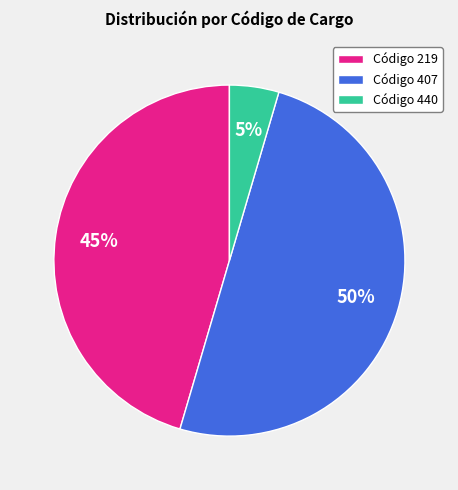

Combined, do Código 440 and Código 407 account for over 50%?

Yes